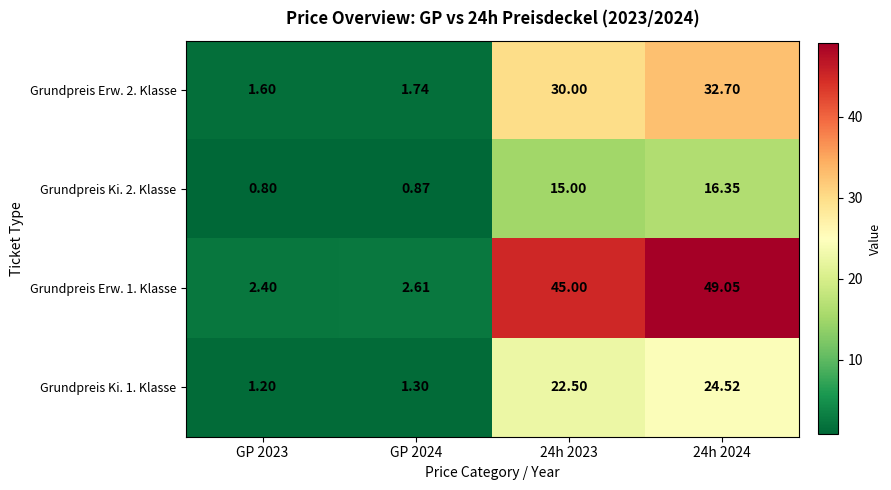

How many series are shown in this chart?

4